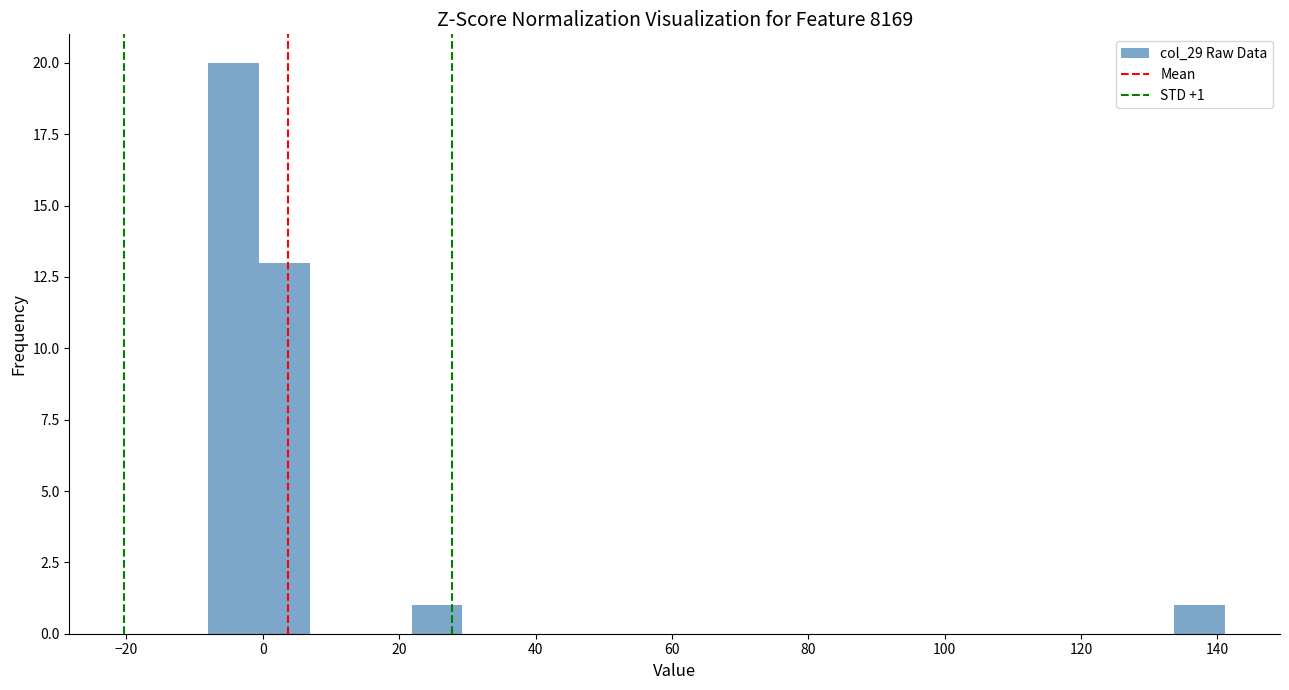

Around what value on the x-axis is the tallest bar? Give the approximate position of its centre, as read against the axis.

-4